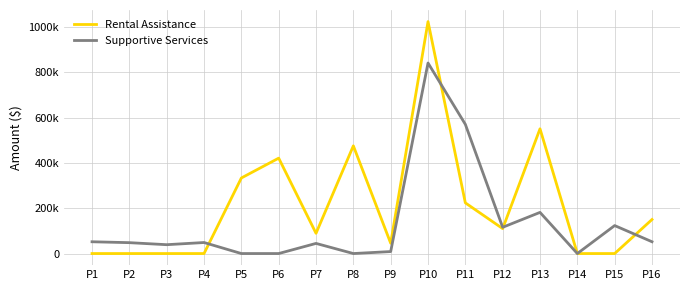

What are all the series names shown in the legend?

Rental Assistance, Supportive Services